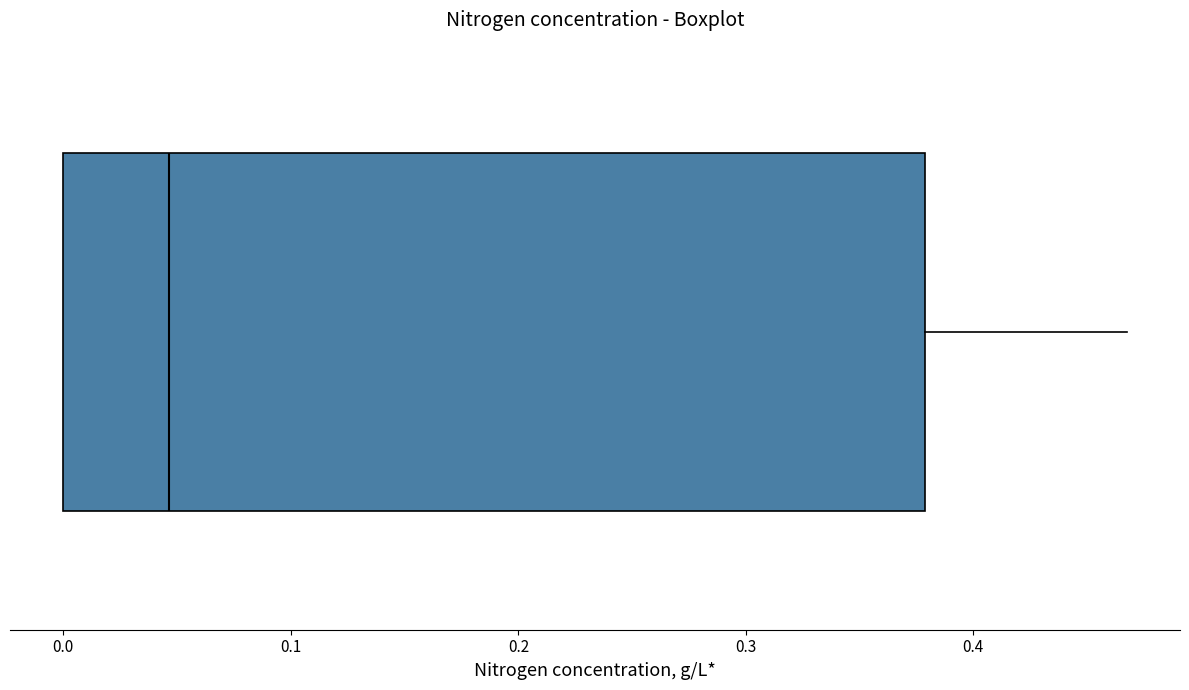

Where does the median line of the box sit on the x-axis? The values are not printed on the chart, so give them approximately, as read against the axis.

0.05